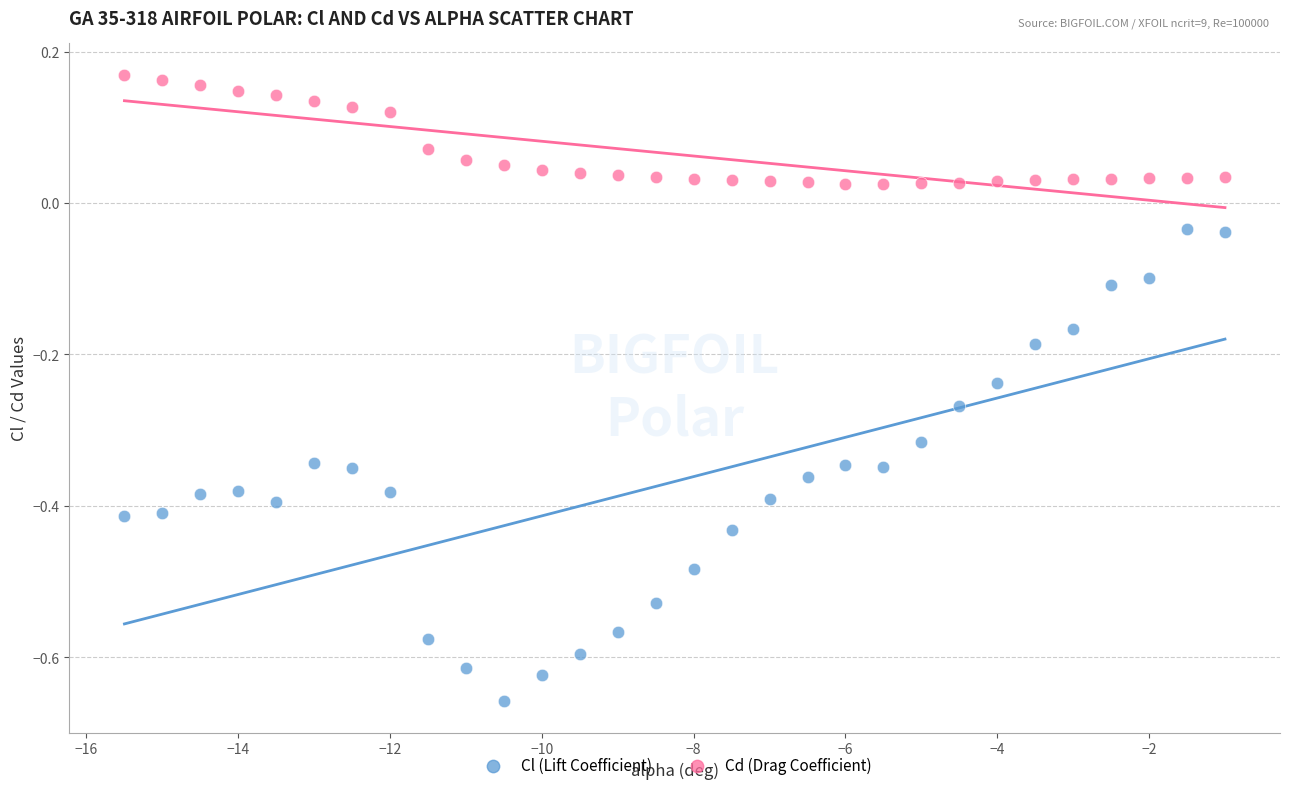

Which series contains the highest Y value?

Cd (Drag Coefficient)